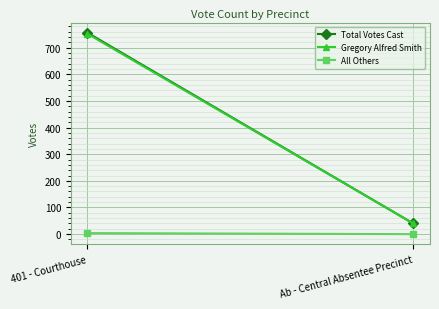

Is it true that Total Votes Cast equals 756 at 401 - Courthouse?

True